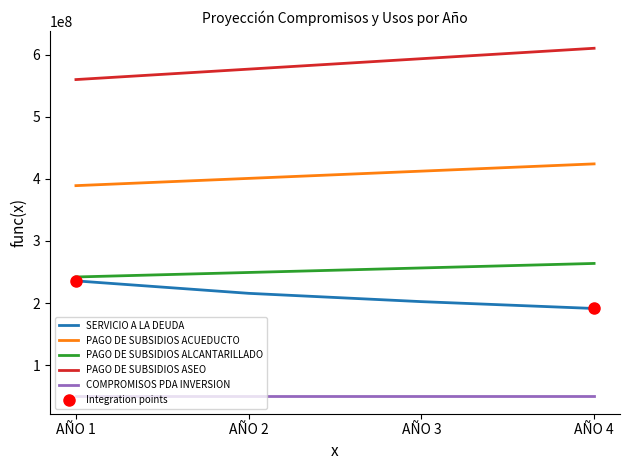

Rank the series at AÑO 1 from lowest to highest value.

COMPROMISOS PDA INVERSION, SERVICIO A LA DEUDA, PAGO DE SUBSIDIOS ALCANTARILLADO, PAGO DE SUBSIDIOS ACUEDUCTO, PAGO DE SUBSIDIOS ASEO